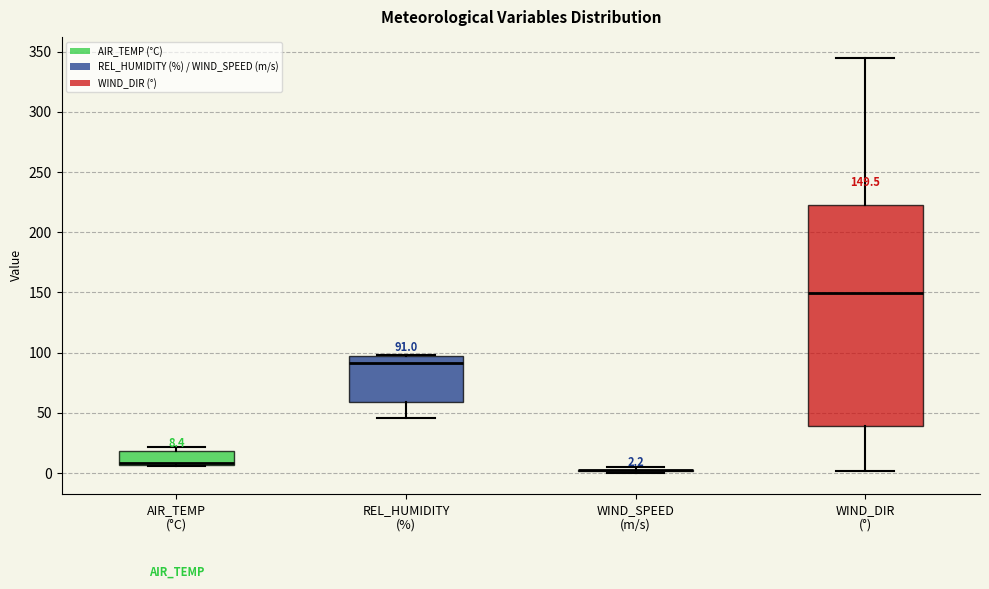

Which box is the tallest, from its lower edge to its upper edge?

WIND_DIR (°)